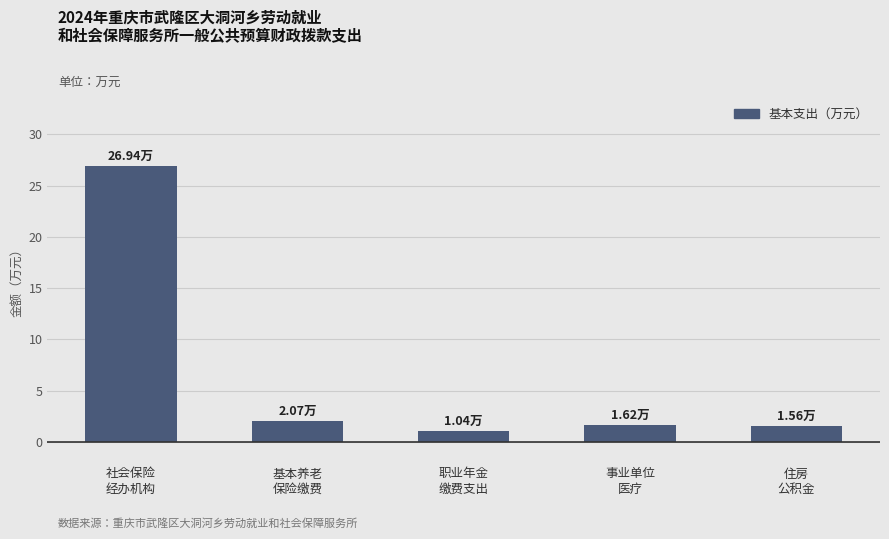

What is the average value?

6.6